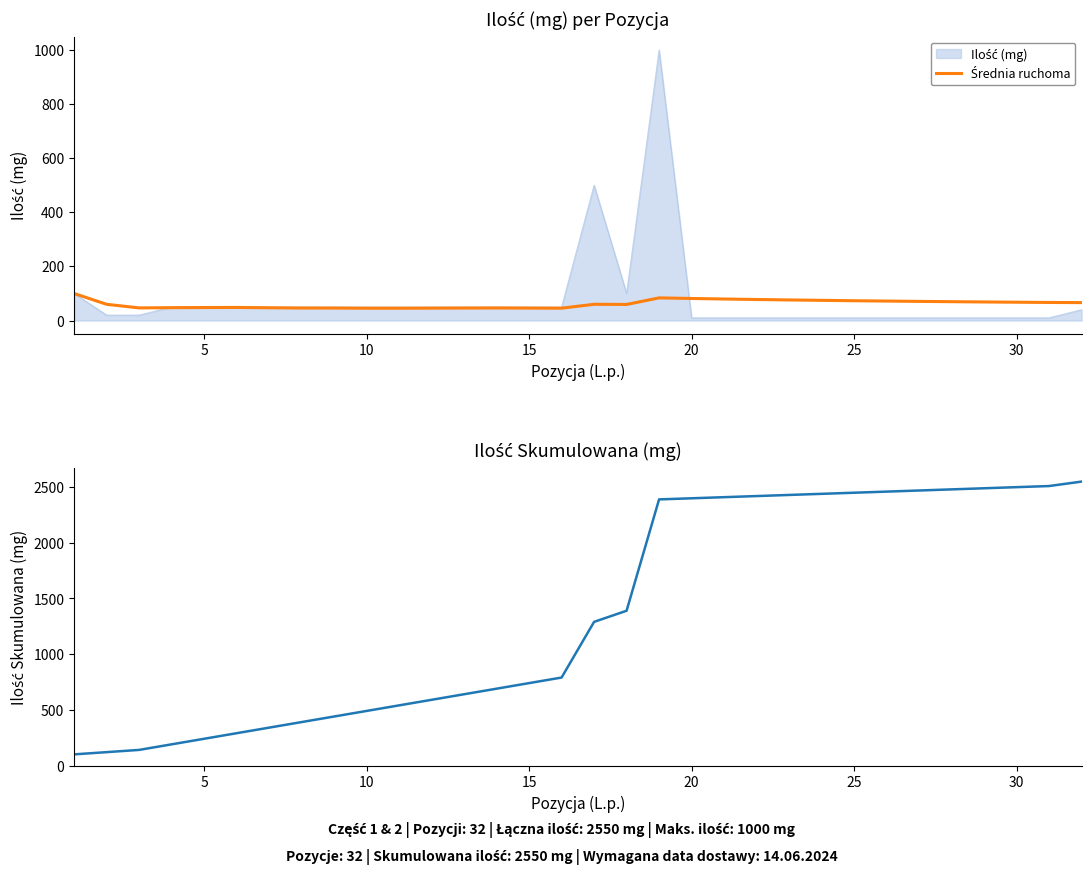

Is the value of Średnia ruchoma at 30 greater than the value of Ilość Skumulowana at 30?

No